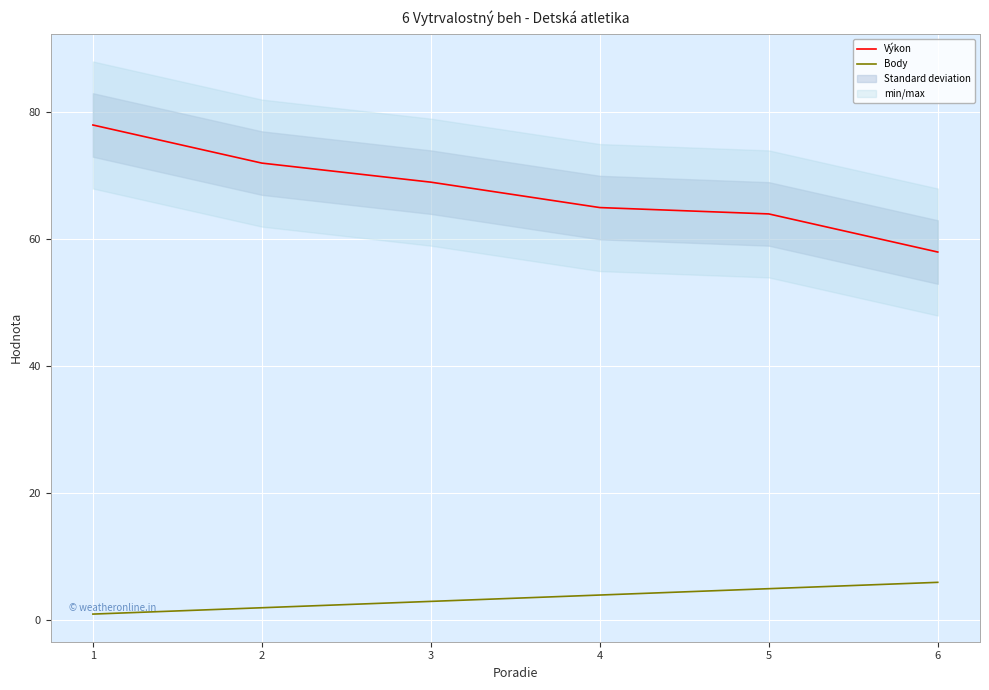

List the series in order of their overall mean, highest first.

Výkon, Body